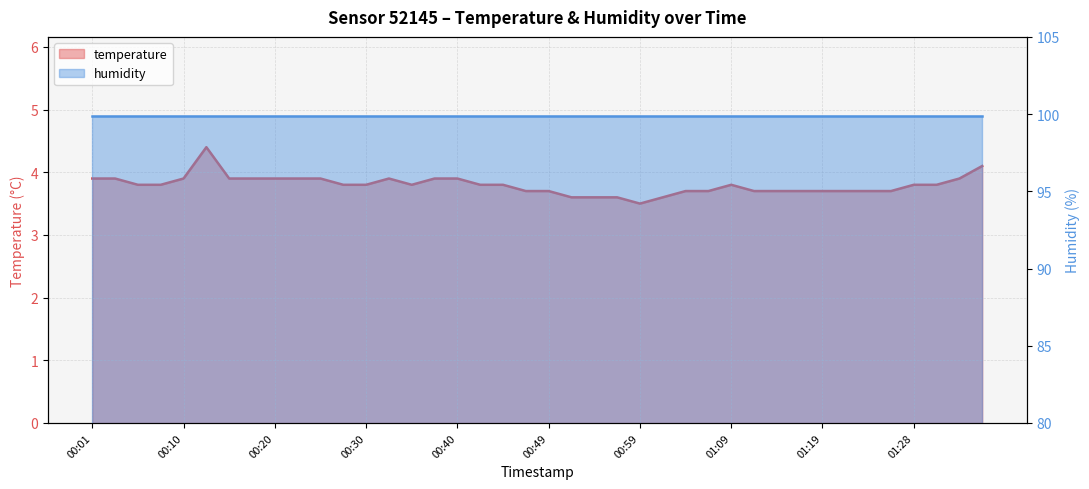

Between 00:52 and 00:08, which is larger?

00:08